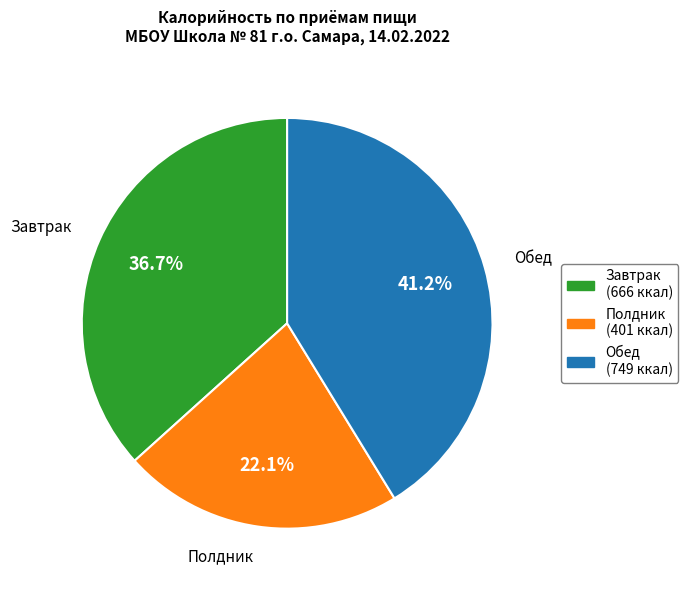

What is the ratio of the value at Обед to the value at Завтрак?

1.1